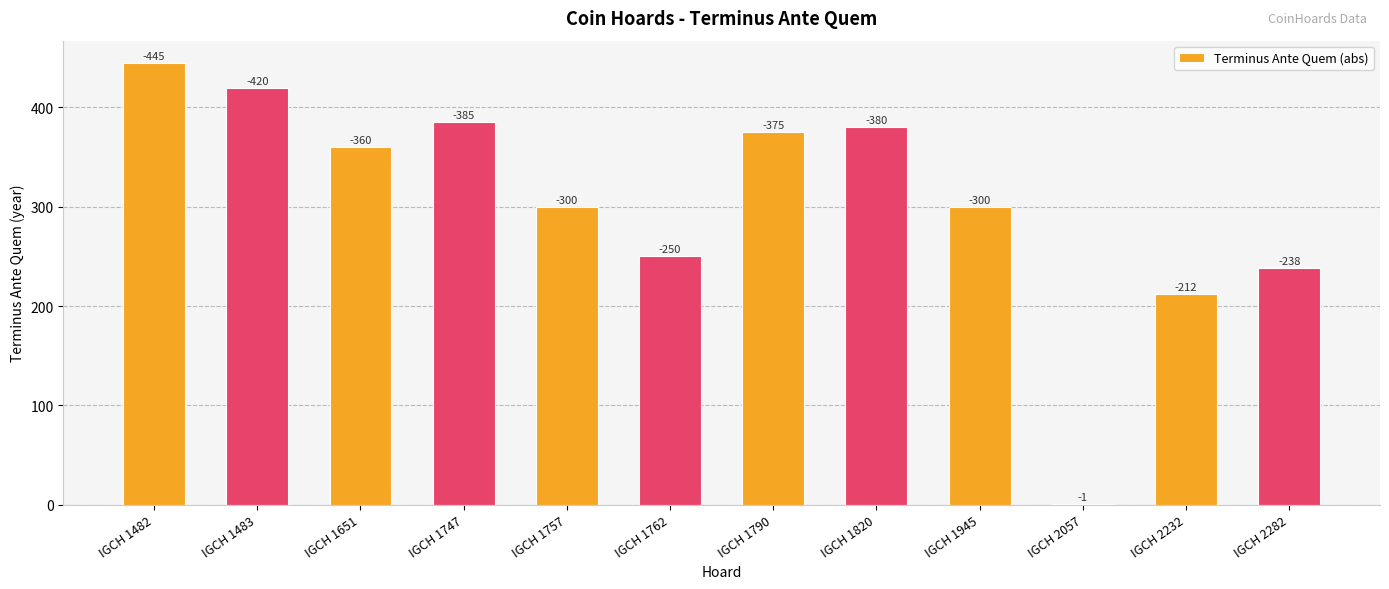

What is the difference between the maximum and minimum values?

444